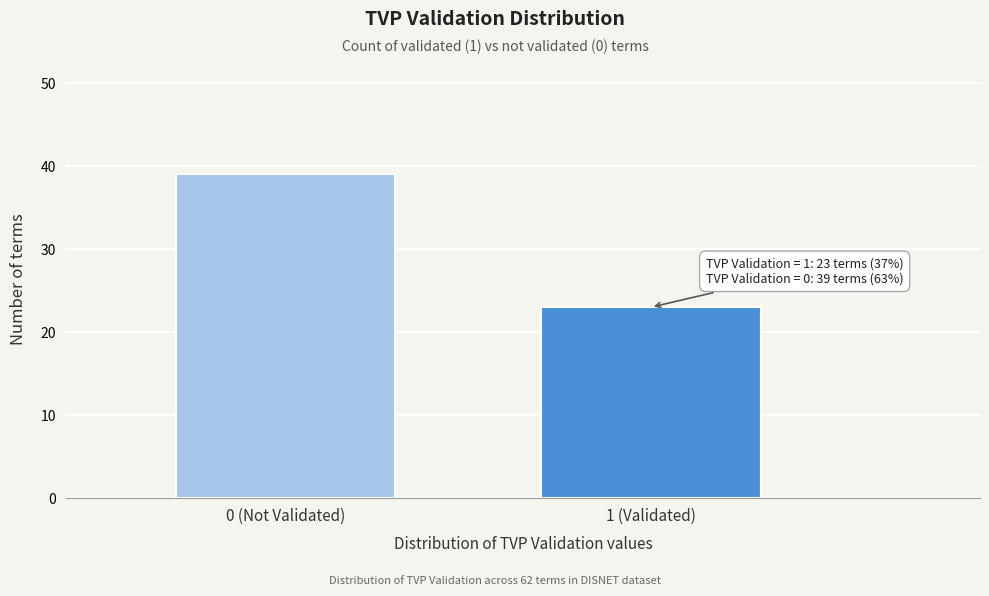

Reading left to right, extract all data points from this chart.

39	23